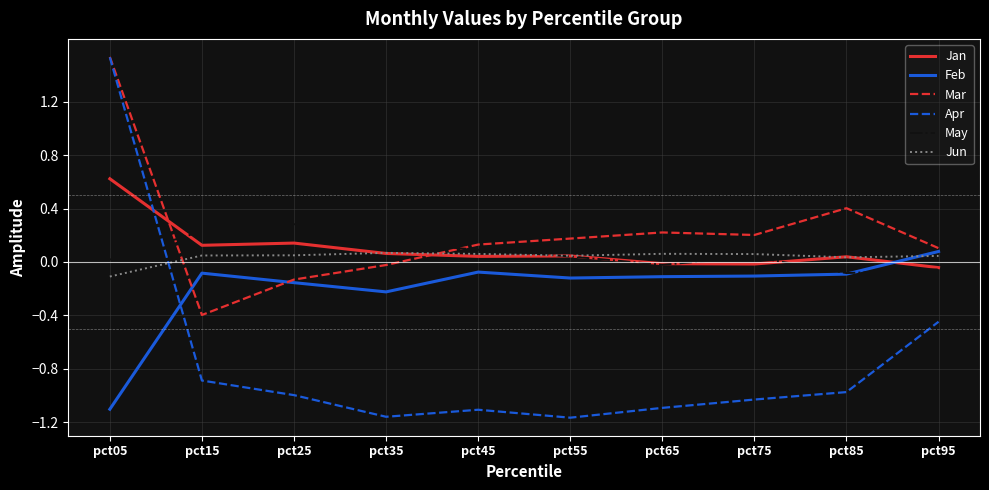

After their last crossing, which series has the higher values: Mar or May?

Mar